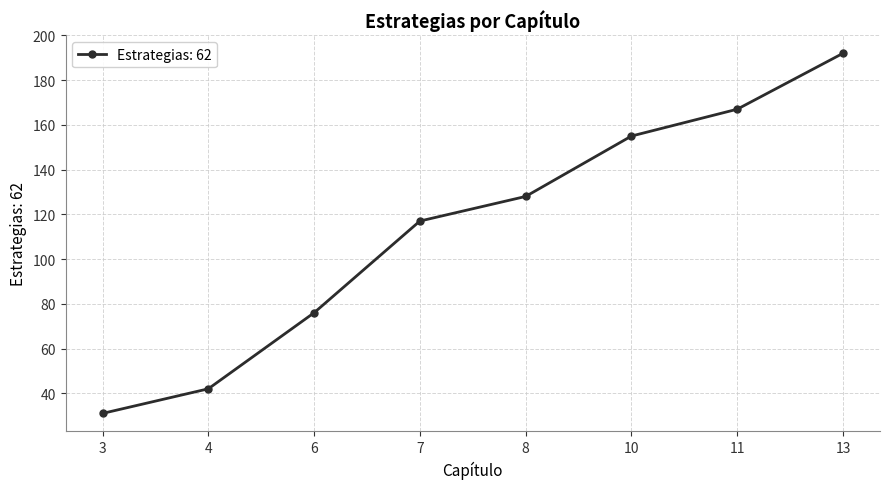

Which category has the lowest value across all series?

3